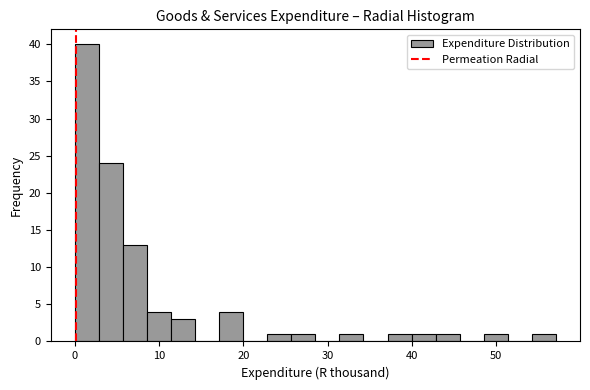

Around what value on the x-axis is the tallest bar? Give the approximate position of its centre, as read against the axis.

1